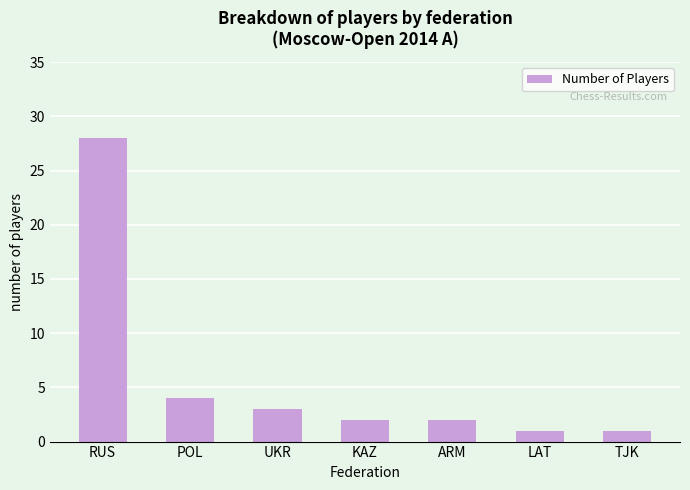

What is the sum of all values?

41